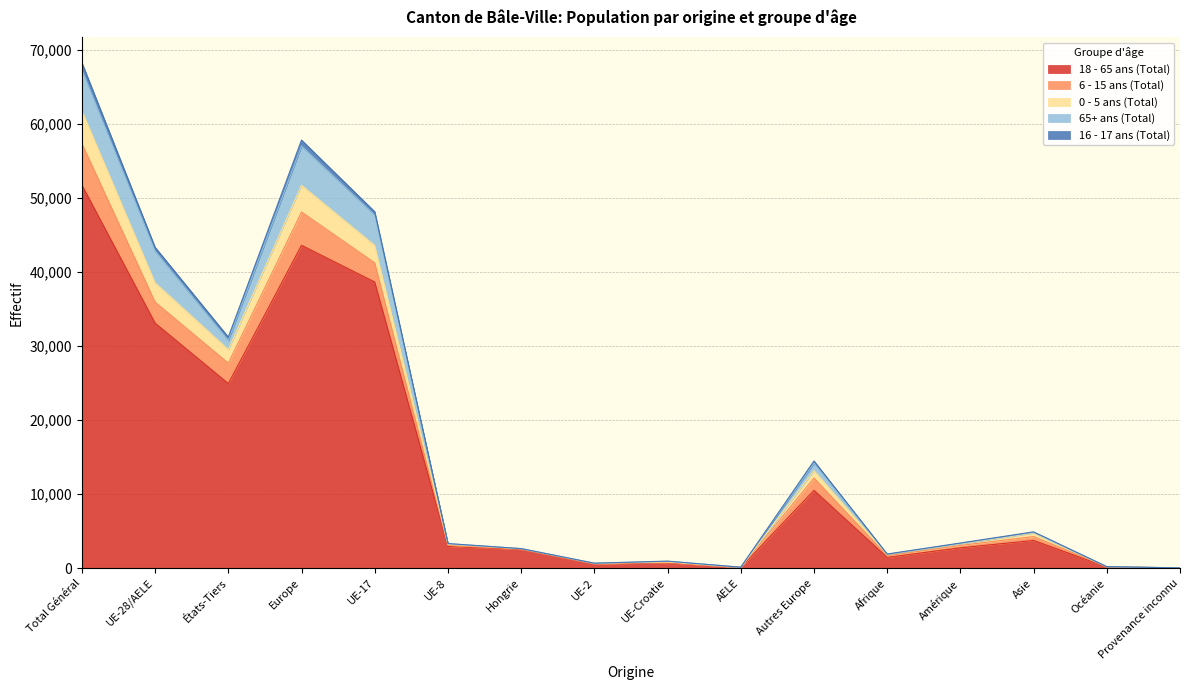

Is the value of 18 - 65 ans (Total) at Asie greater than the value of 65+ ans (Total) at UE-2?

Yes